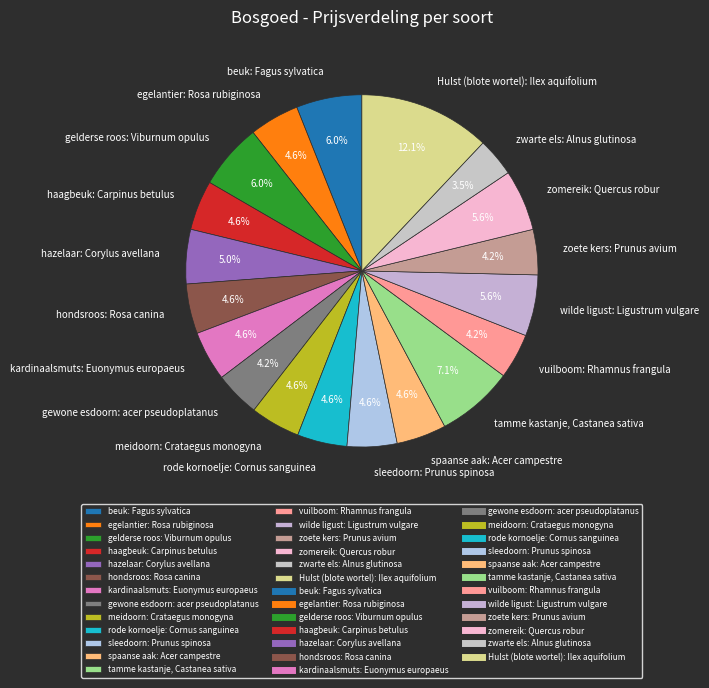

What is the smallest slice in the pie chart?

zwarte els: Alnus glutinosa